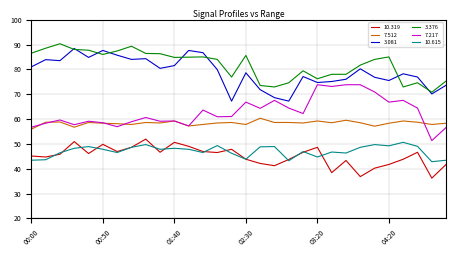

What is the highest value of the 10.319 series?

51.9